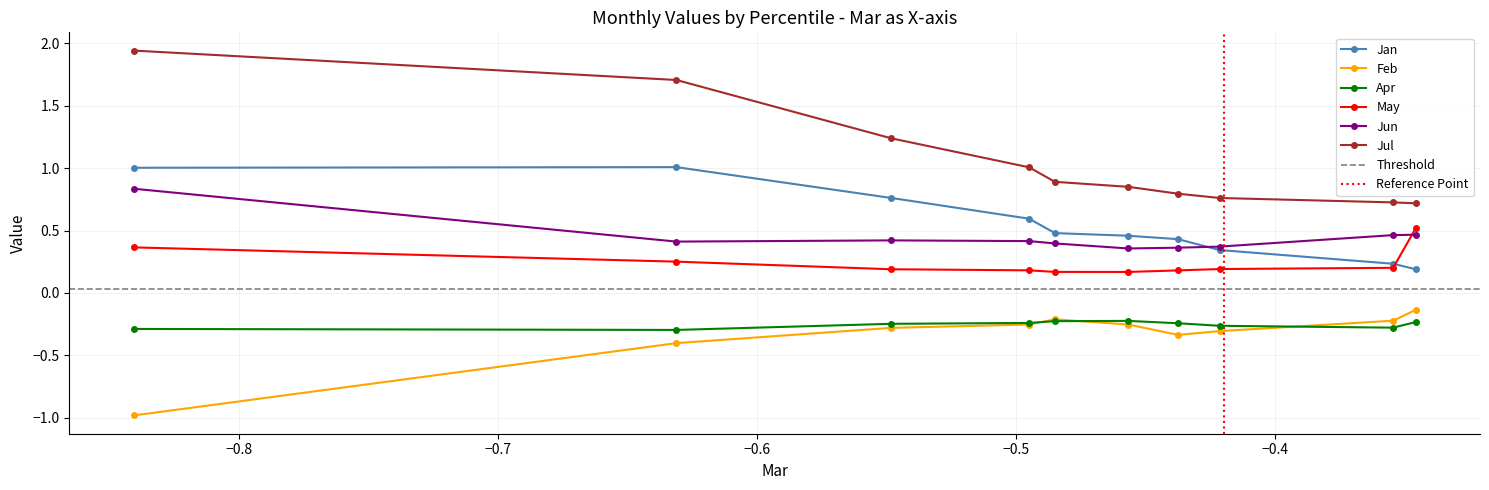

Reading right to left, what are all the values shown in this chart?

Jan: 0.2	0.2	0.3	0.4	0.5	0.5	0.6	0.8	1.0	1.0
Feb: -0.1	-0.2	-0.3	-0.3	-0.3	-0.2	-0.3	-0.3	-0.4	-1.0
Apr: -0.2	-0.3	-0.3	-0.2	-0.2	-0.2	-0.2	-0.2	-0.3	-0.3
May: 0.5	0.2	0.2	0.2	0.2	0.2	0.2	0.2	0.3	0.4
Jun: 0.5	0.5	0.4	0.4	0.4	0.4	0.4	0.4	0.4	0.8
Jul: 0.7	0.7	0.8	0.8	0.8	0.9	1.0	1.2	1.7	1.9